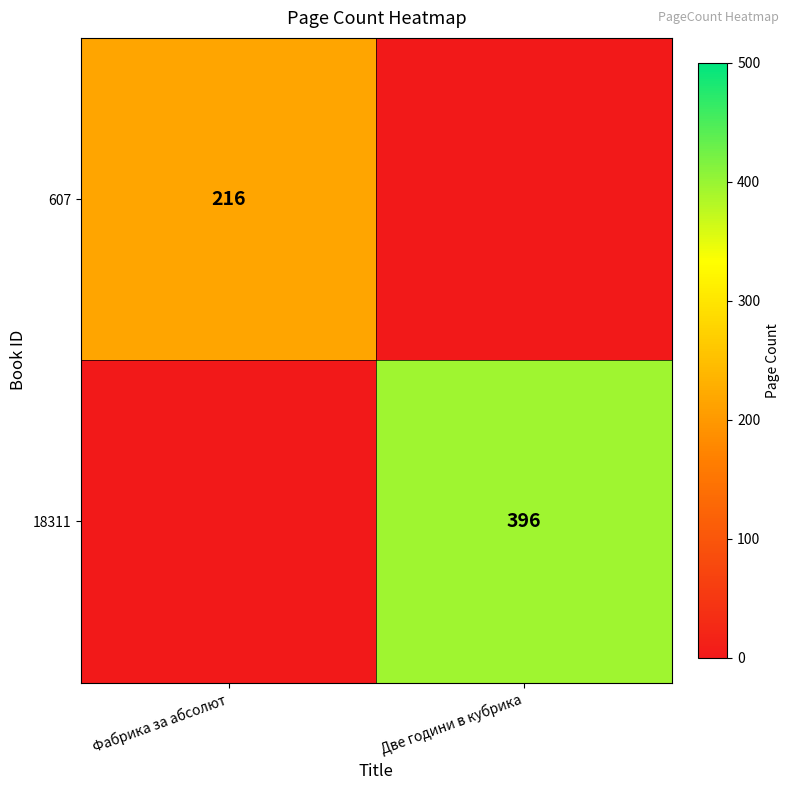

Which has a higher value, Две години в кубрика or Фабрика за абсолют?

Фабрика за абсолют